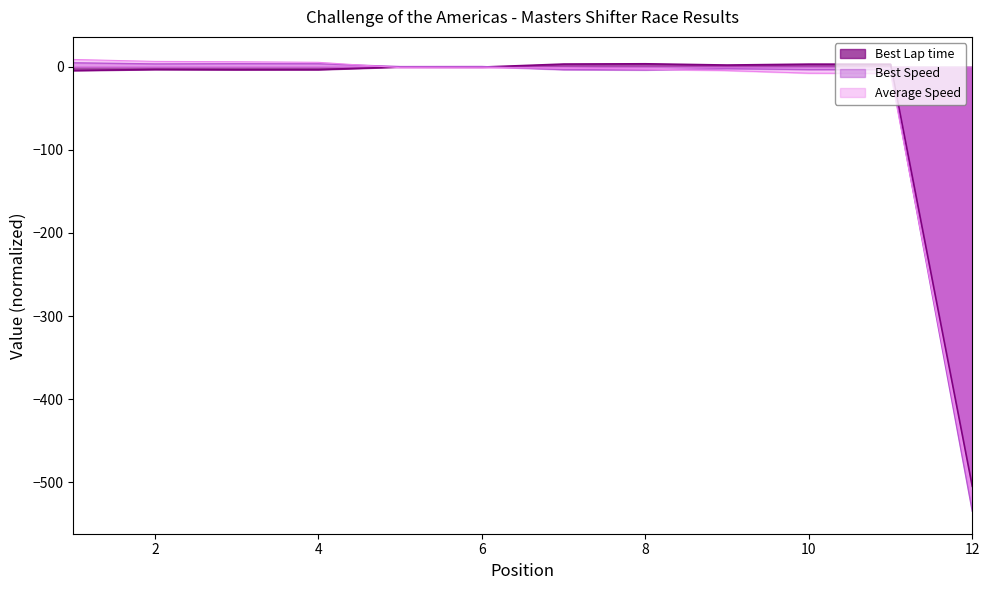

What value does the Best Speed series have at Douglas Brandt?

-7.9